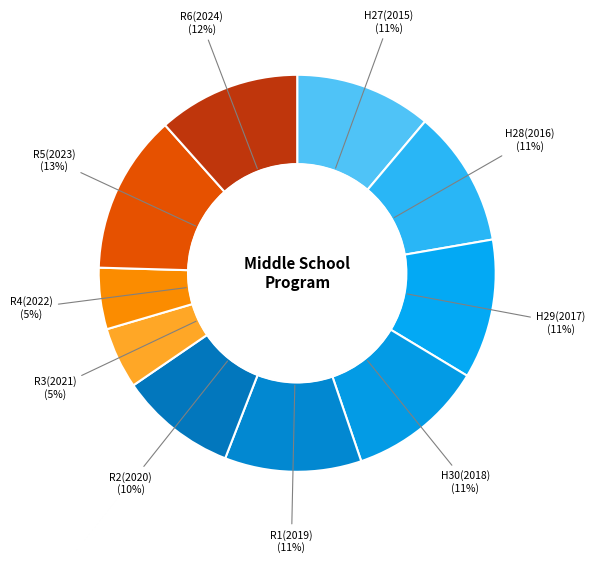

How many segments does this pie chart have?

10